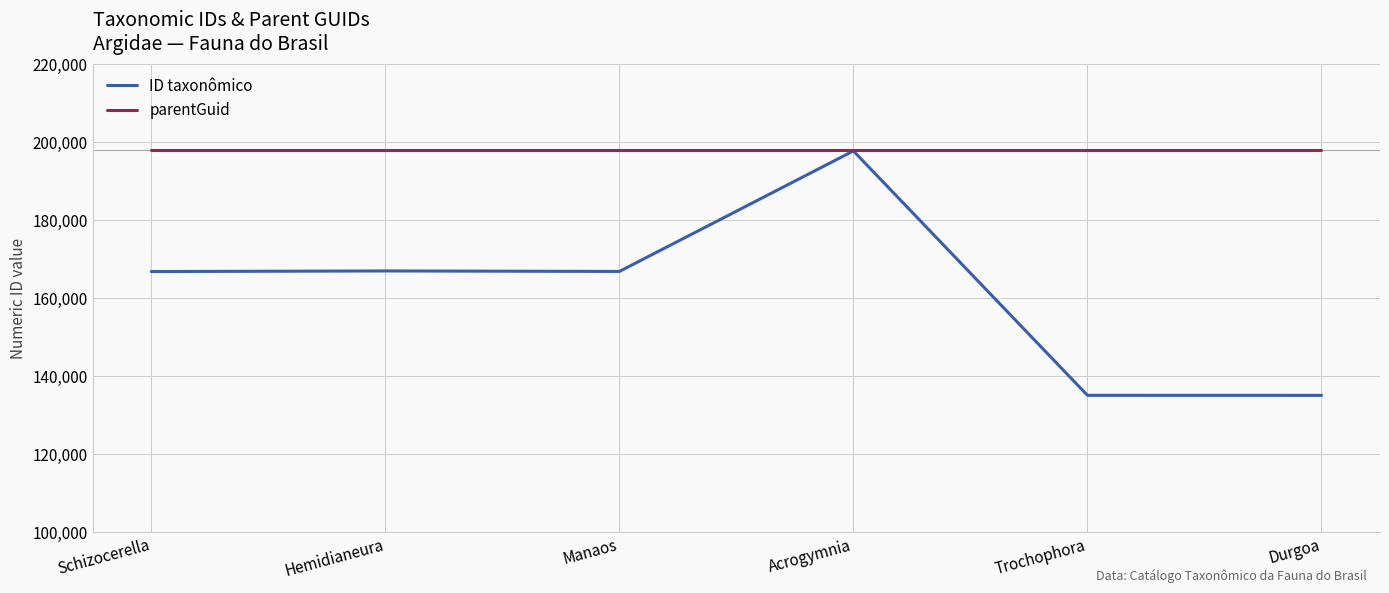

Read the parentGuid value at Acrogymnia.

198100